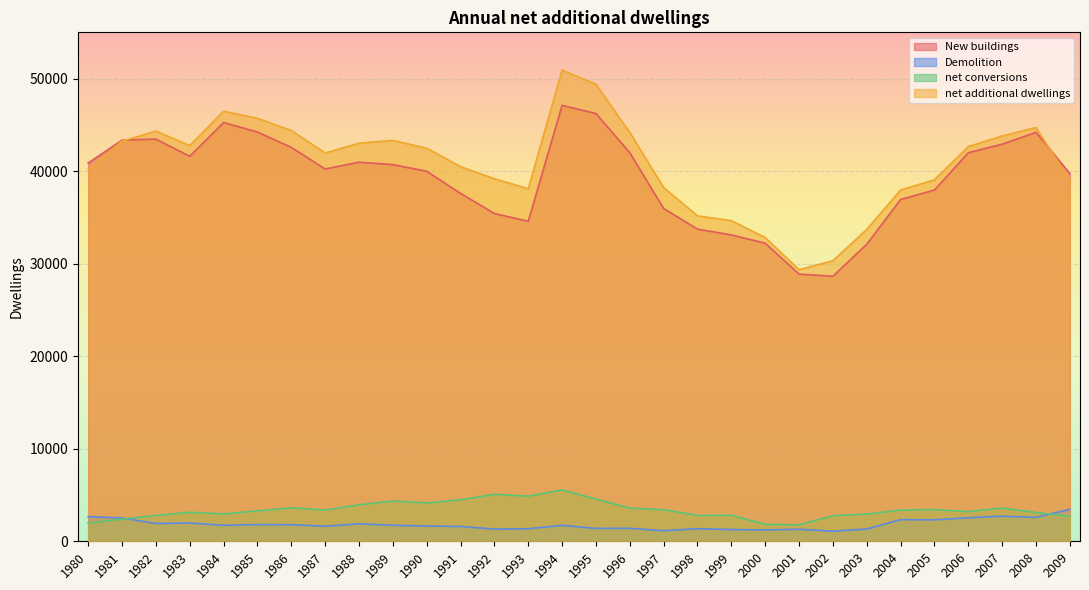

Reading left to right, extract all data points from this chart.

New buildings: 40876	43348	43465	41605	45249	44228	42570	40230	40965	40705	39984	37597	35422	34580	47107	46230	41988	35961	33734	33108	32214	28873	28644	32096	36935	37958	41989	42915	44191	39733
Demolition: 2661	2519	1920	1978	1728	1808	1795	1634	1886	1730	1649	1602	1317	1352	1728	1392	1402	1141	1360	1267	1229	1299	1090	1328	2339	2318	2541	2715	2585	3459
net conversions: 1979	2400	2791	3132	2956	3287	3617	3373	3941	4353	4145	4487	5077	4873	5545	4558	3592	3416	2793	2808	1832	1779	2769	2937	3369	3423	3206	3596	3111	2703
net additional dwellings: 40194	43229	44336	42759	46477	45707	44392	41969	43020	43328	42480	40482	39182	38101	50924	49396	44178	38236	35167	34649	32817	29353	30323	33705	37965	39063	42654	43796	44717	38977